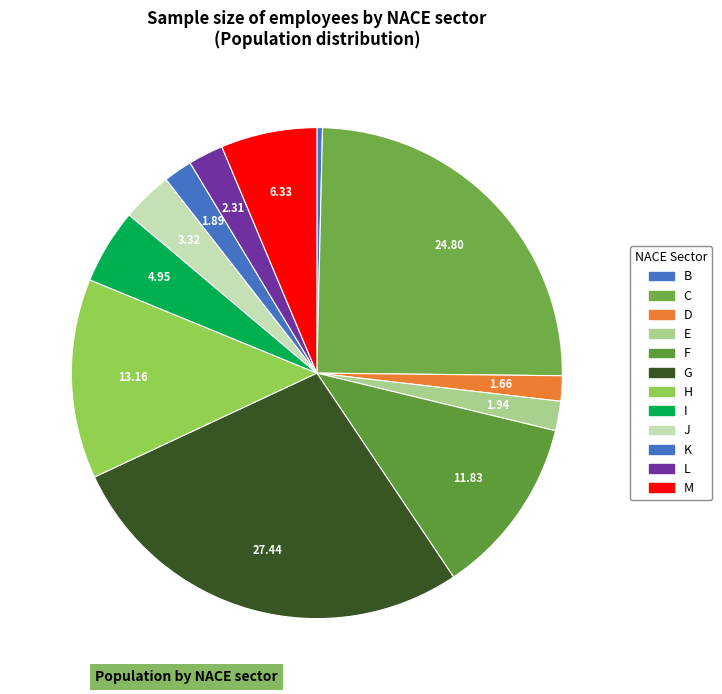

Is the sum of M and D greater than half?

No